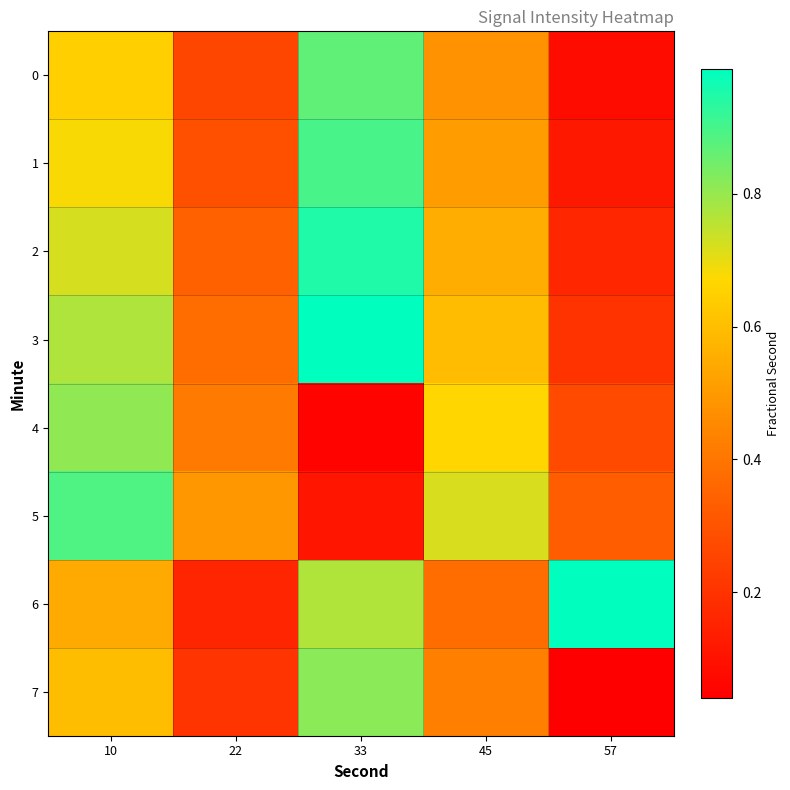

Reading left to right, extract all data points from this chart.

0: 10=0.6	22=0.3	33=0.9	45=0.5	57=0.1
1: 10=0.7	22=0.3	33=0.9	45=0.5	57=0.1
2: 10=0.7	22=0.3	33=0.9	45=0.6	57=0.2
3: 10=0.8	22=0.4	33=1.0	45=0.6	57=0.2
4: 10=0.8	22=0.4	33=0.1	45=0.7	57=0.3
5: 10=0.9	22=0.5	33=0.1	45=0.7	57=0.3
6: 10=0.5	22=0.2	33=0.8	45=0.4	57=1.0
7: 10=0.6	22=0.2	33=0.8	45=0.4	57=0.0